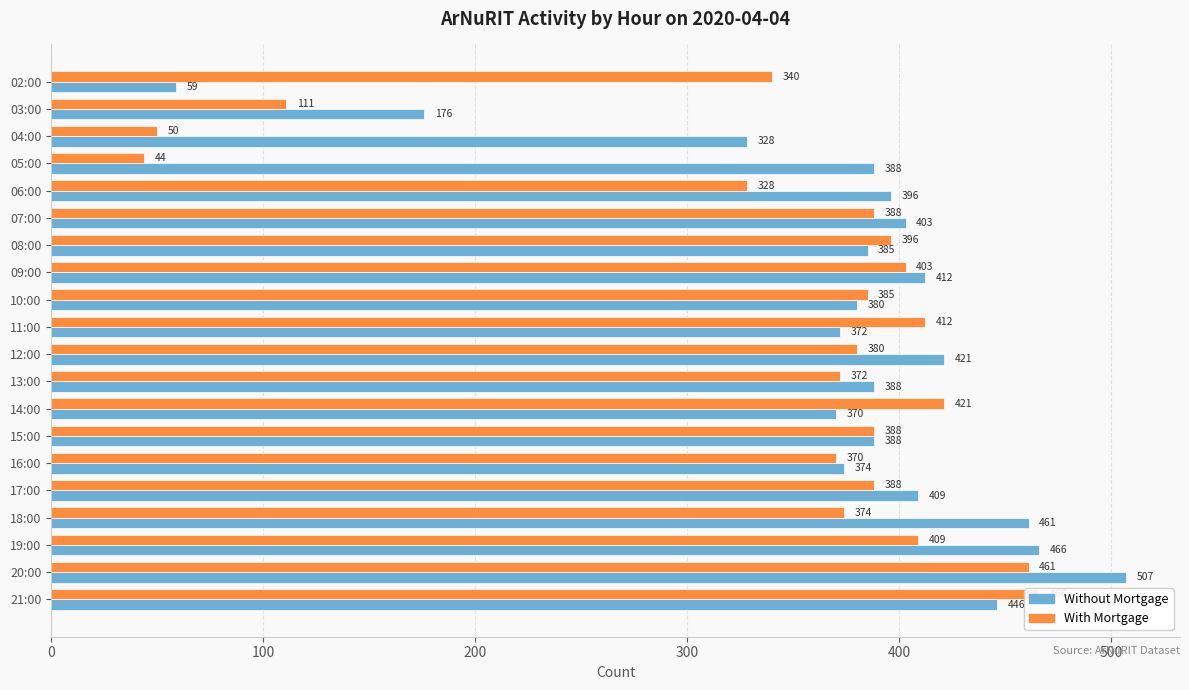

What is the difference between the maximum and minimum values in the Without Mortgage series?

448